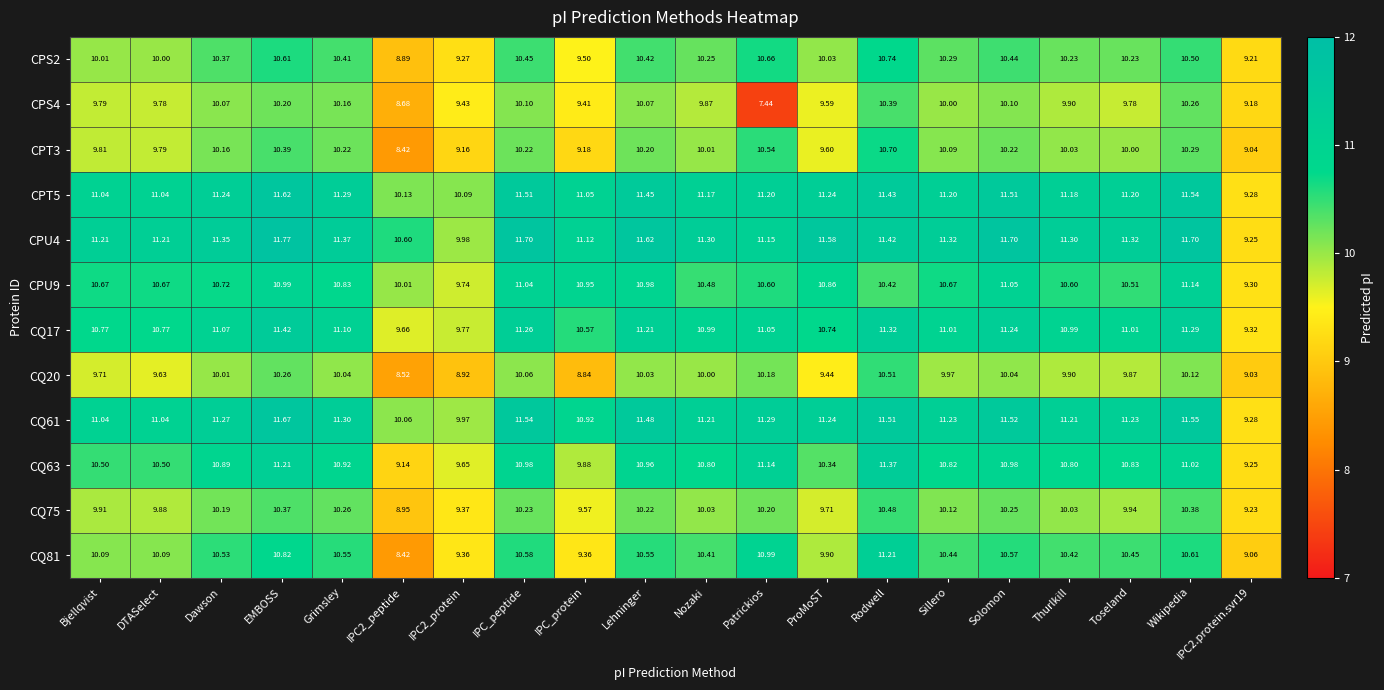

What is the maximum value shown in the chart?

11.8